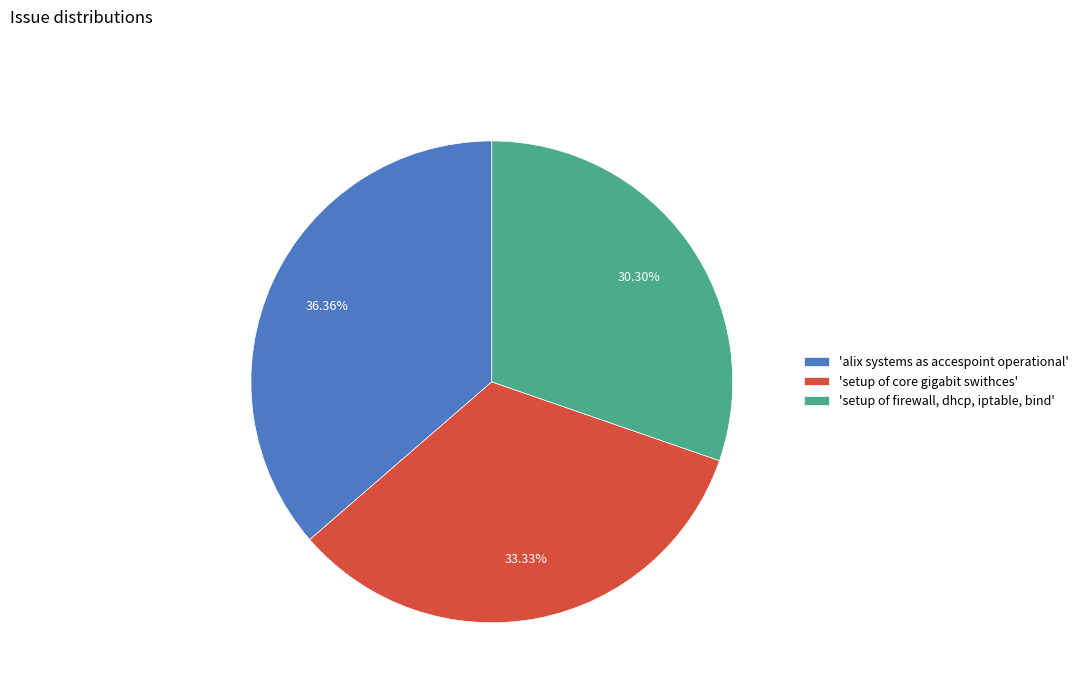

What is the ratio of the value at 'setup of core gigabit swithces' to the value at 'setup of firewall, dhcp, iptable, bind'?

1.1